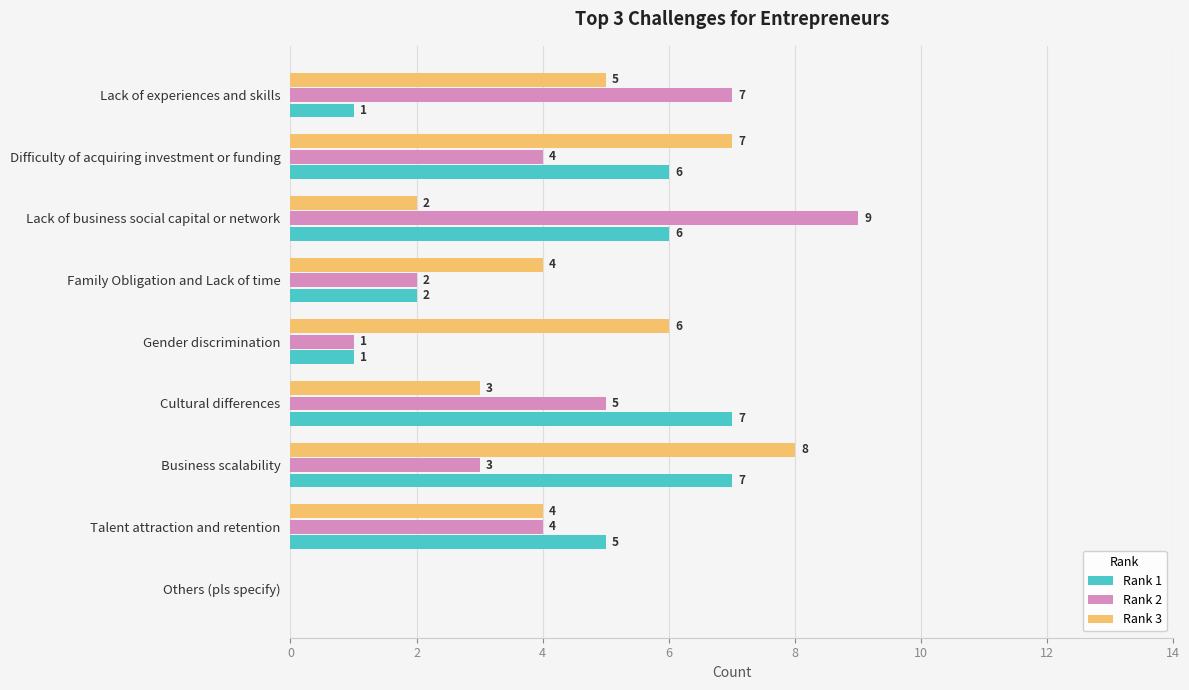

Which series has the largest total across all categories?

Rank 3